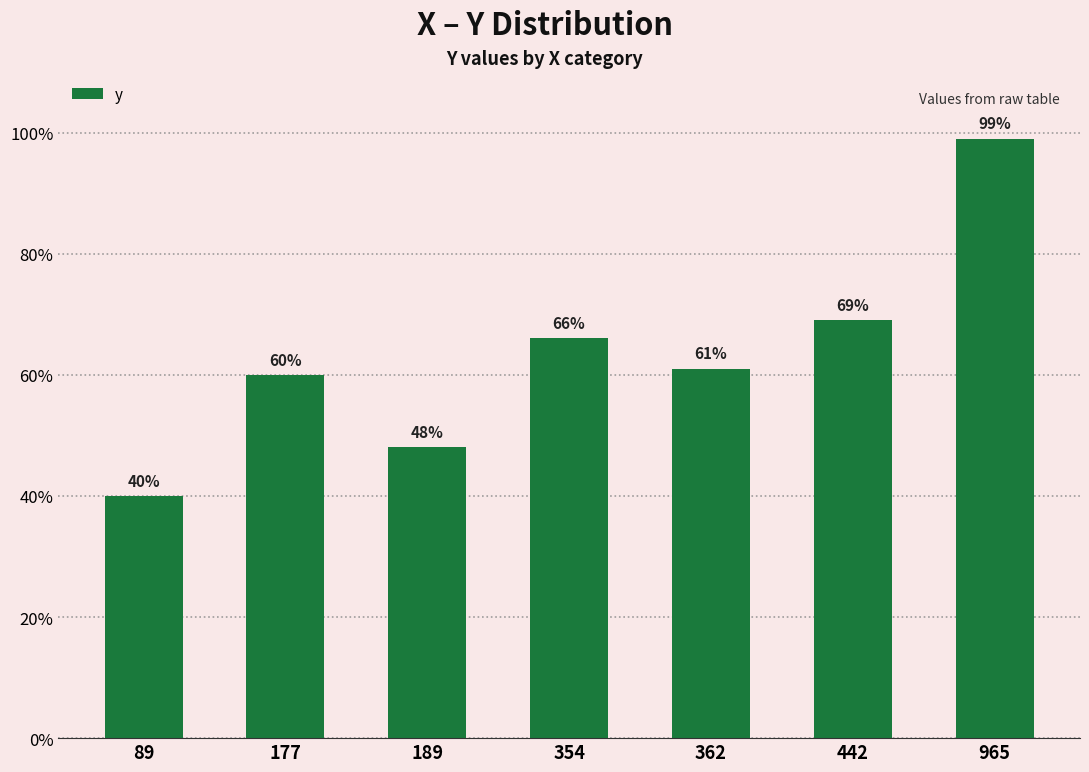

What is the difference between the values at 89 and 189?

0.1